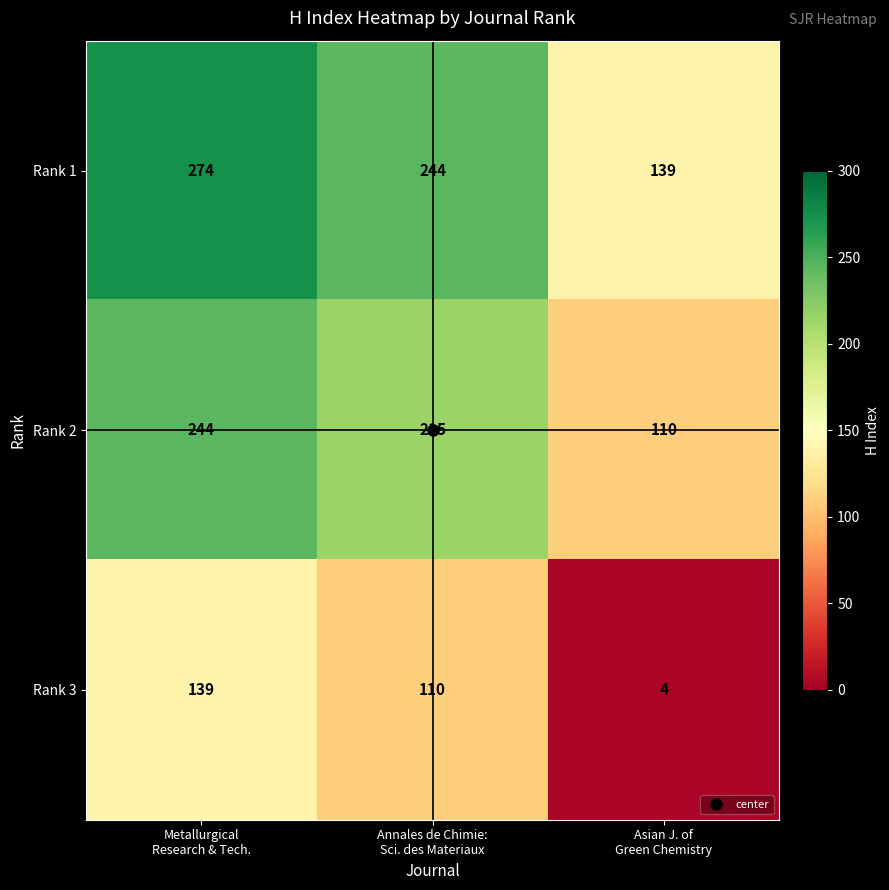

What is the sum of all Rank 2 values?

569